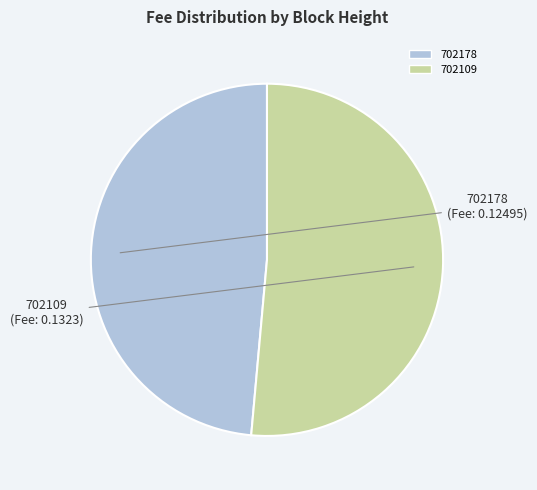

Which category has the smallest portion of the pie?

702178